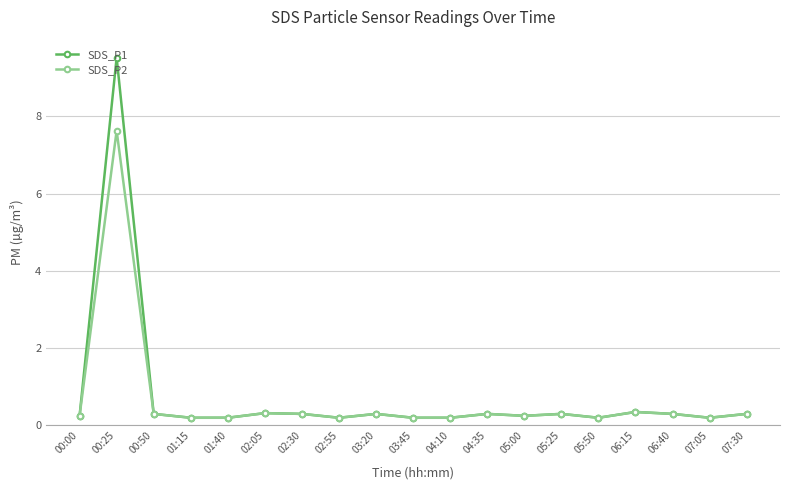

True or false: SDS_P2 has a value of 0.3 at 02:30.

True